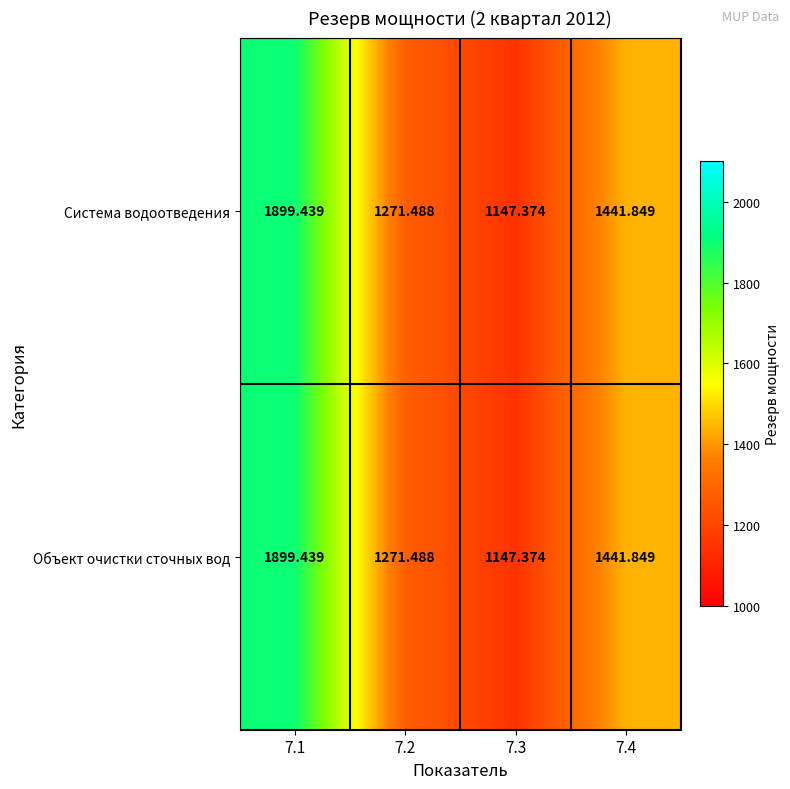

Is the value of Объект очистки сточных вод at 7.2 greater than the value of Система водоотведения at 7.3?

Yes